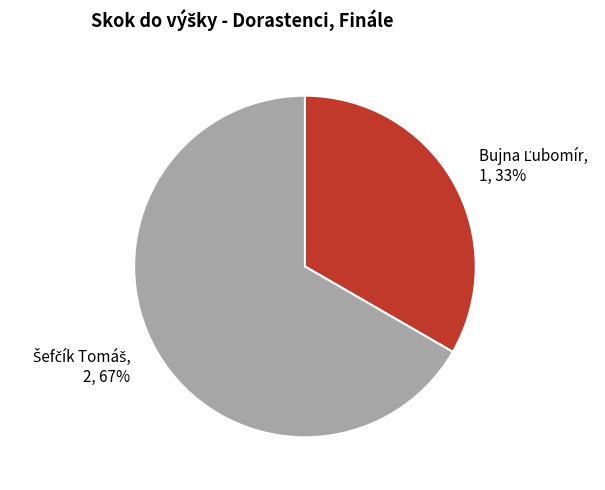

Does any single category account for the majority?

Yes